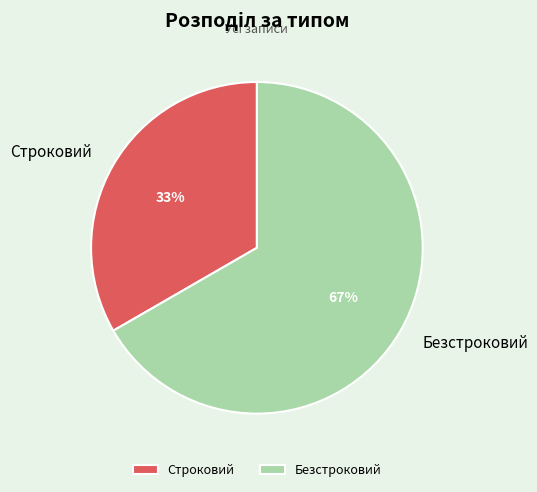

What is the ratio of the value at Строковий to the value at Безстроковий?

0.5